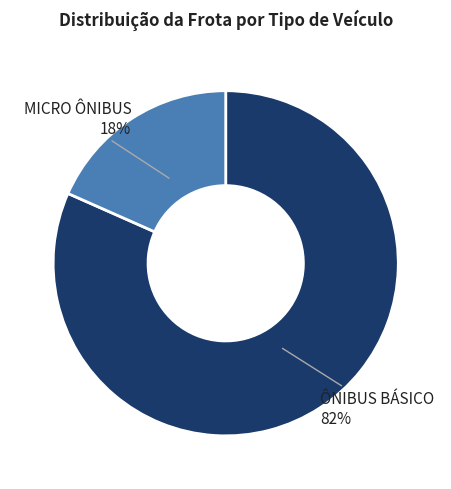

Rank the categories by value from highest to lowest.

ÔNIBUS BÁSICO, MICRO ÔNIBUS